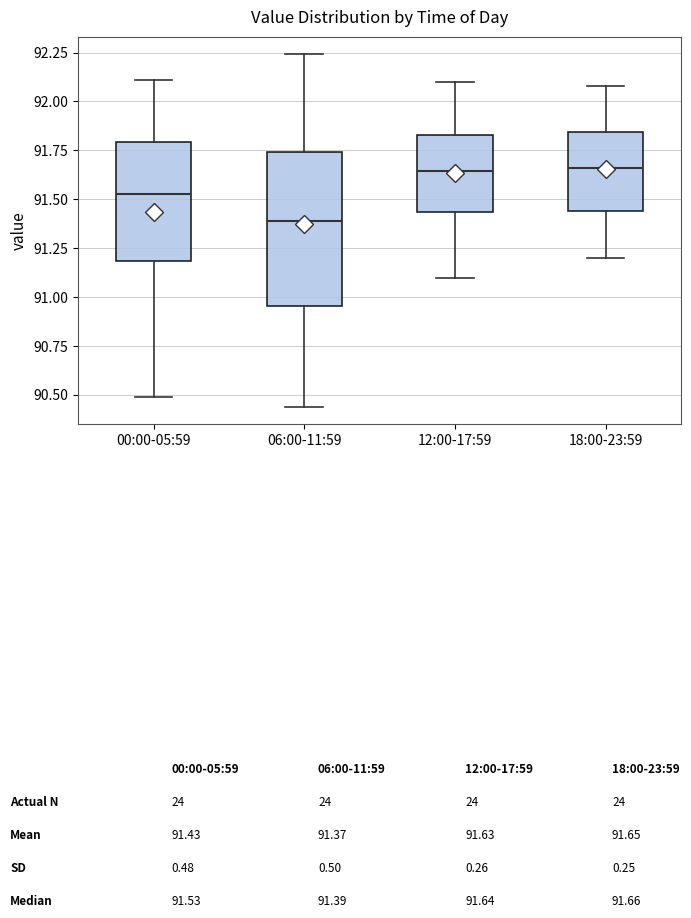

Reading left to right, read every box against the y-axis: the position of its median line, the range the box covers, and the ends of its whiskers. The values are not printed on the chart, so give them approximately, as read against the axis.

00:00-05:59: median 91.55, box 91.20 to 91.80, whiskers 90.50 to 92.10
06:00-11:59: median 91.40, box 90.95 to 91.75, whiskers 90.45 to 92.25
12:00-17:59: median 91.65, box 91.45 to 91.85, whiskers 91.10 to 92.10
18:00-23:59: median 91.65, box 91.45 to 91.85, whiskers 91.20 to 92.10